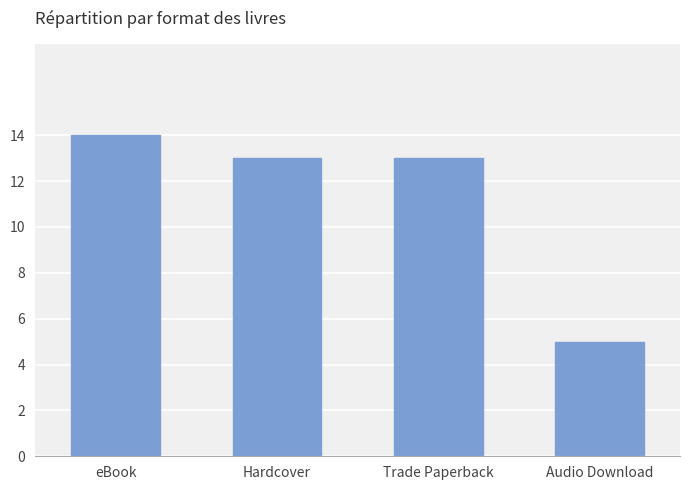

Which has a higher value, Trade Paperback or Audio Download?

Trade Paperback